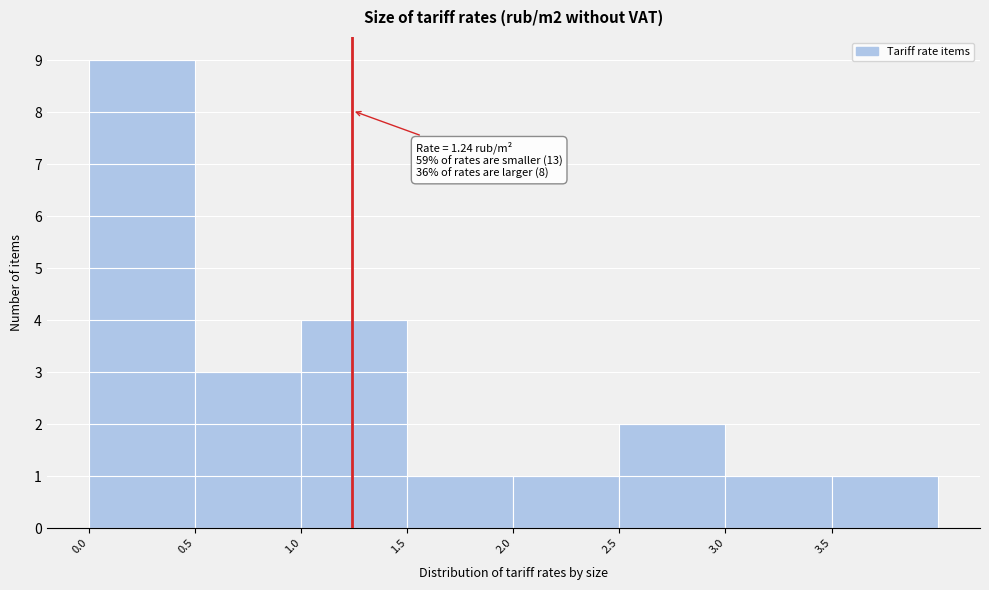

Which range on the x-axis has the tallest bar?

0.0 to 0.5